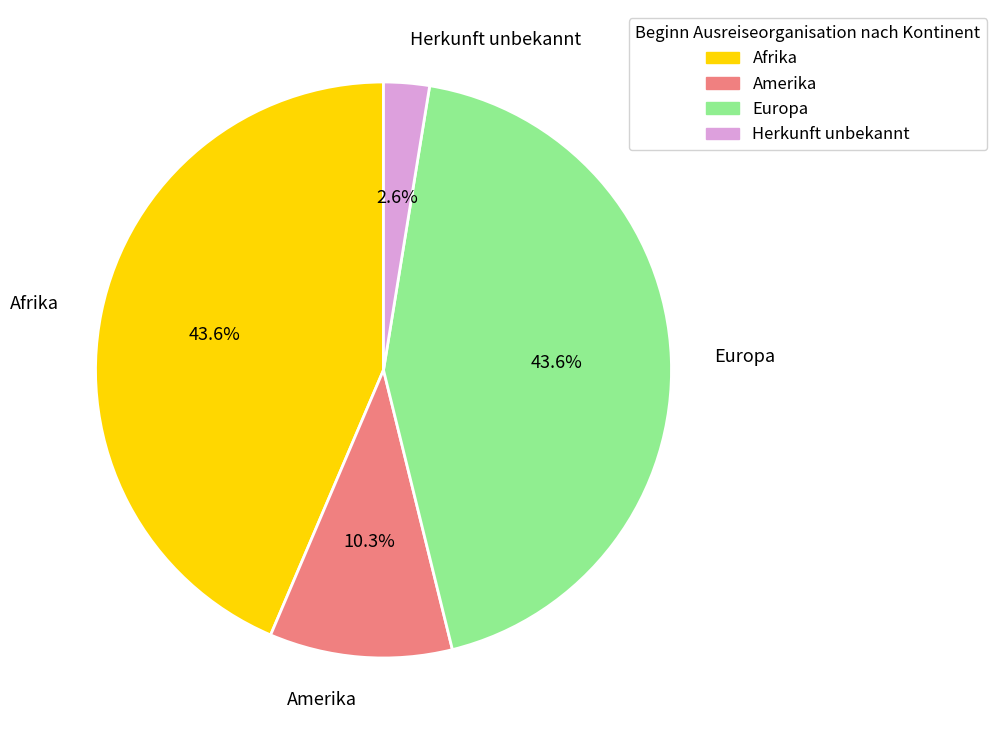

Is there a majority slice in this chart?

No